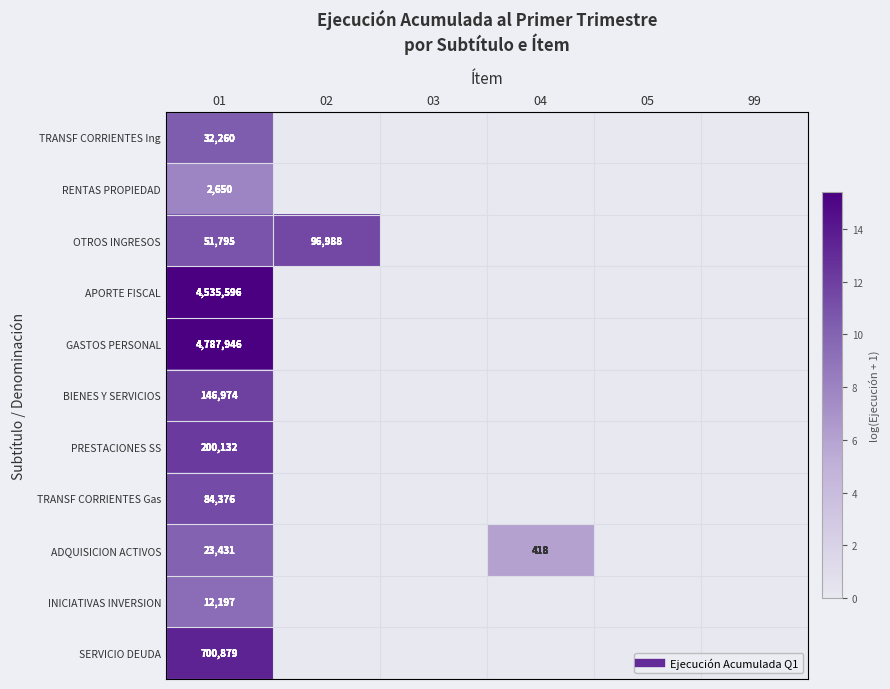

Rank the series by their maximum value, from highest to lowest.

GASTOS PERSONAL, APORTE FISCAL, SERVICIO DEUDA, PRESTACIONES SS, BIENES Y SERVICIOS, OTROS INGRESOS, TRANSF CORRIENTES Gas, TRANSF CORRIENTES Ing, ADQUISICION ACTIVOS, INICIATIVAS INVERSION, RENTAS PROPIEDAD